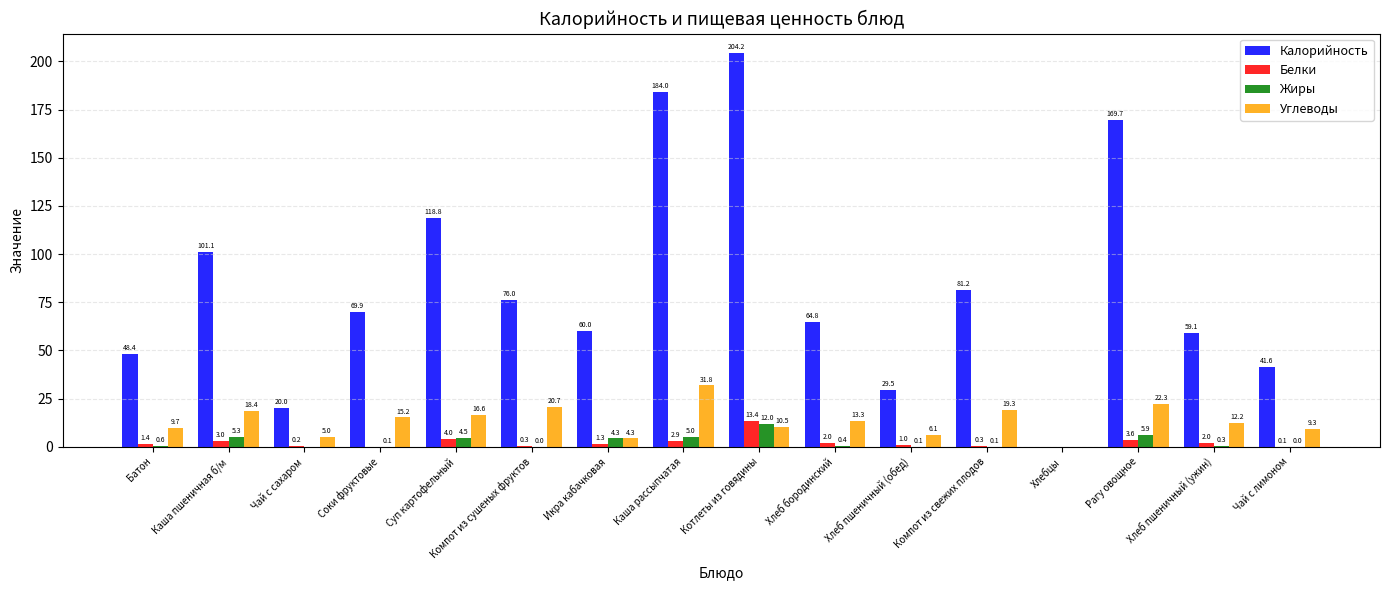

Which series has the largest range (max minus min)?

Калорийность